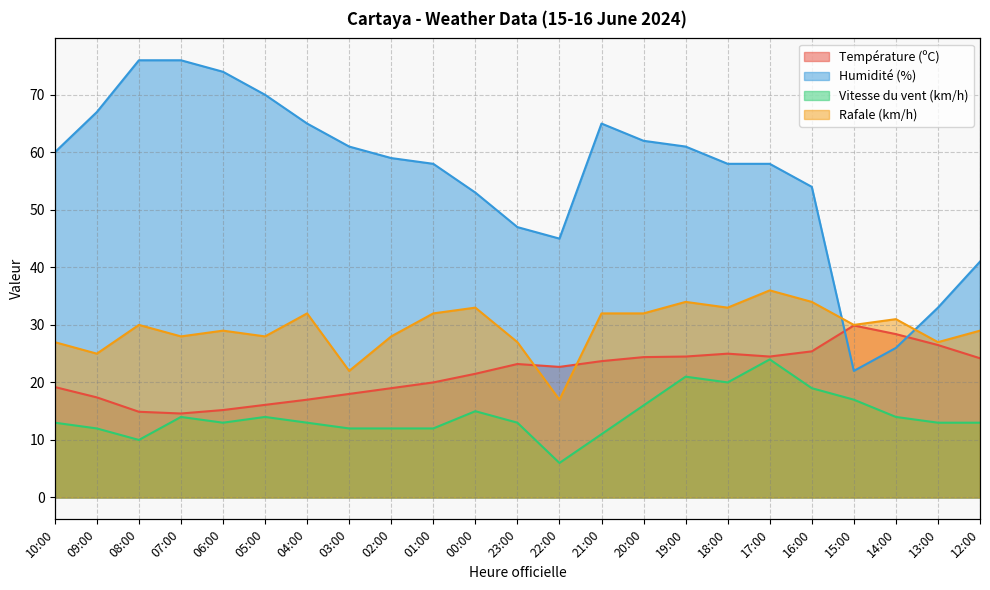

At how many categories does at least one series exceed 24?

23